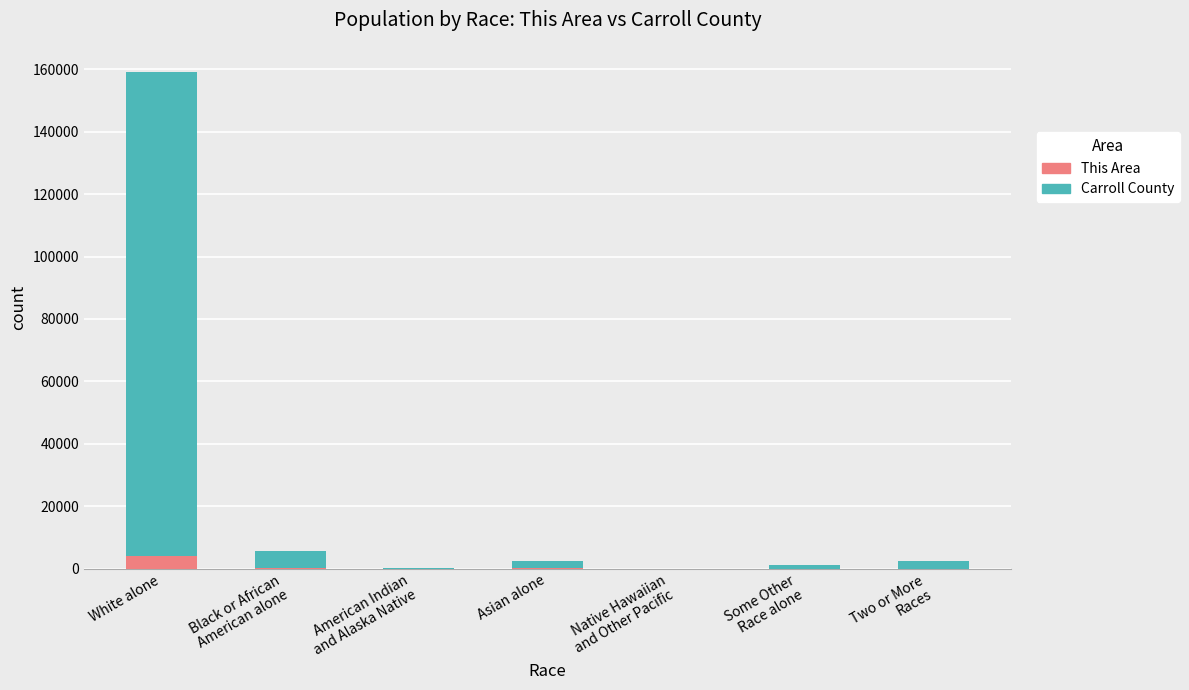

Does the chart contain stacked bars?

Yes